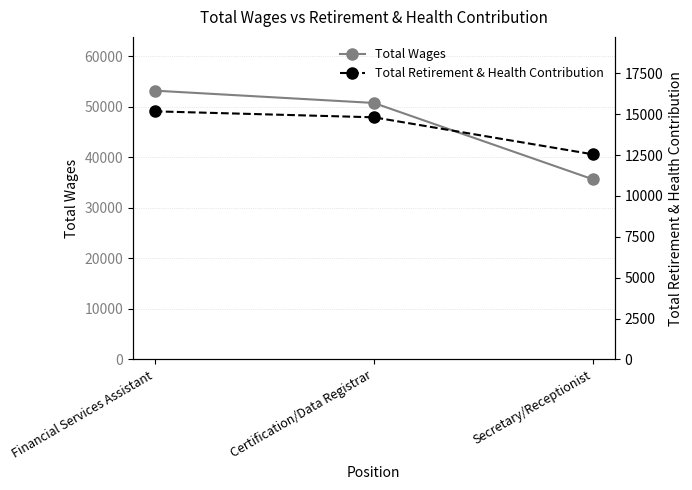

What is the highest value of the Total Wages series?

53157